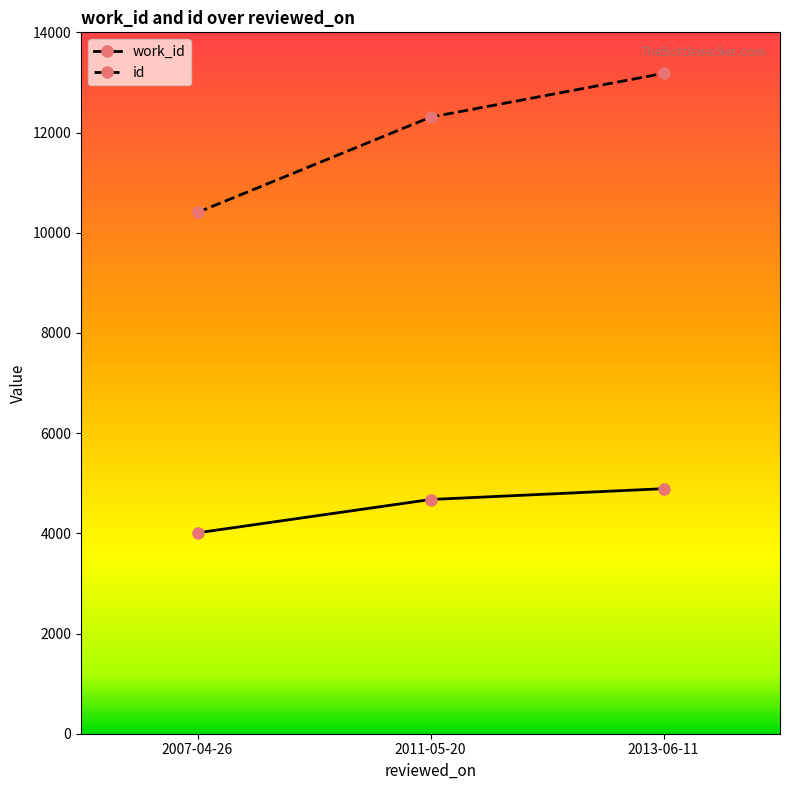

Which category has the highest value in the id series?

2013-06-11